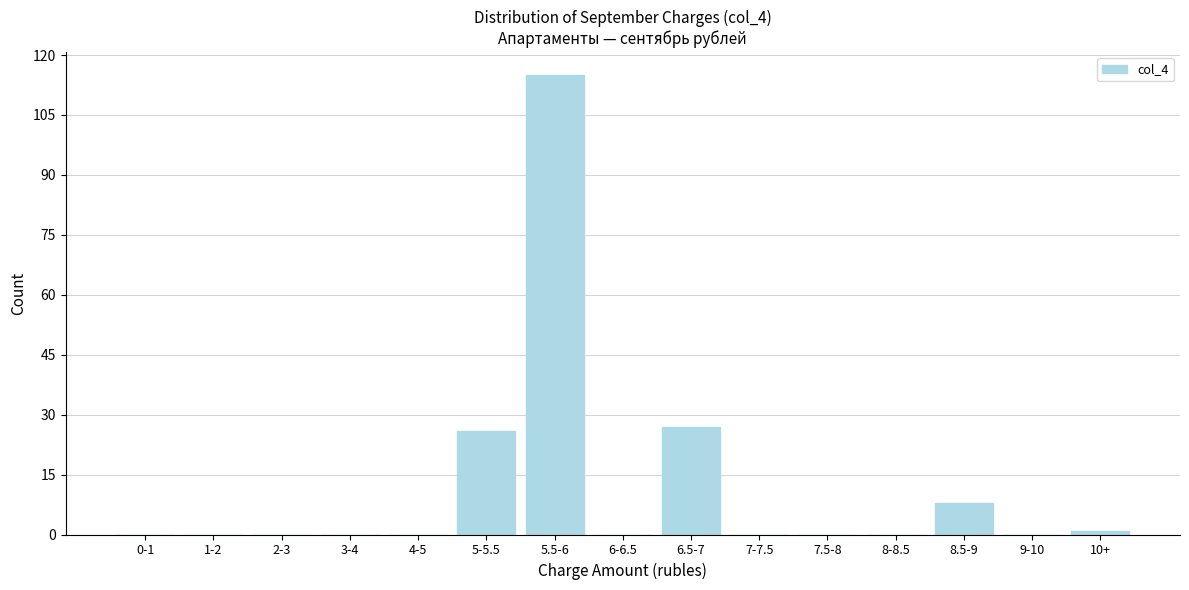

Reading right to left, extract all data points from this chart.

10+=1	9-10=0	8.5-9=8	8-8.5=0	7.5-8=0	7-7.5=0	6.5-7=27	6-6.5=0	5.5-6=115	5-5.5=26	4-5=0	3-4=0	2-3=0	1-2=0	0-1=0